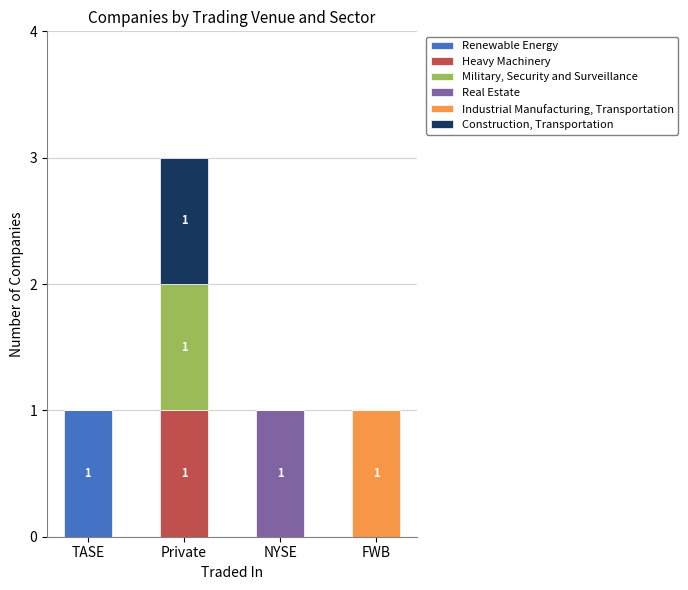

Which category has the highest value in the Renewable Energy series?

TASE